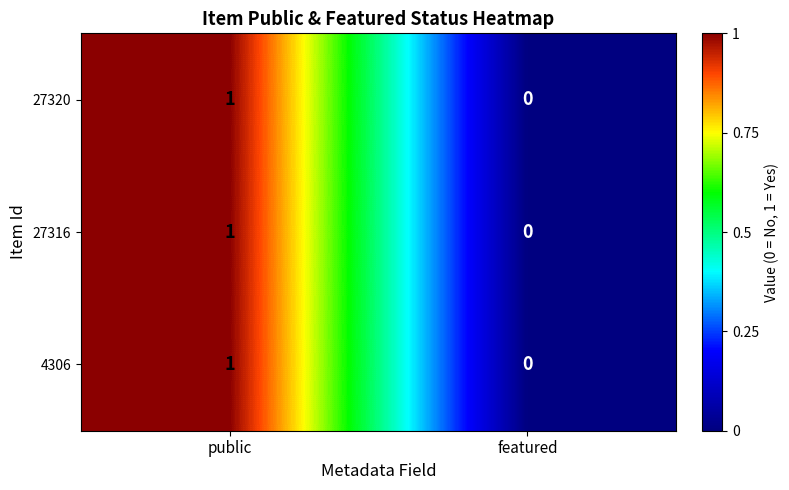

Reading right to left, transcribe all the data shown in this chart.

27320: 0	1
27316: 0	1
4306: 0	1